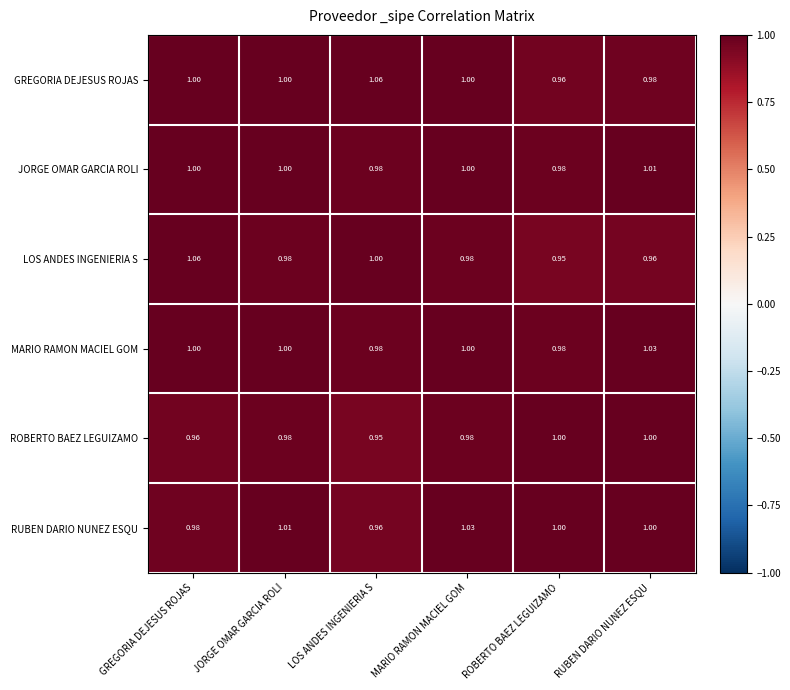

At which category is the sum across all series the highest?

GREGORIA DEJESUS ROJAS